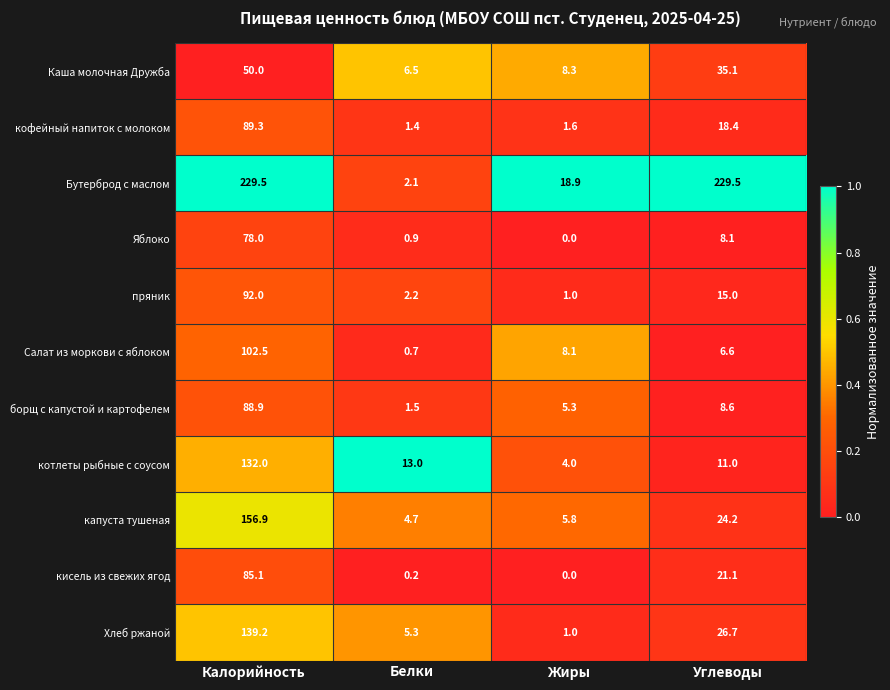

What is the difference between the кисель из свежих ягод values at Белки and Калорийность?

84.9